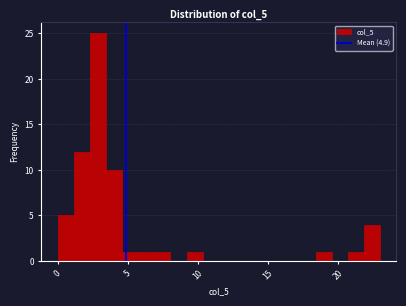

Around what value on the x-axis is the tallest bar? Give the approximate position of its centre, as read against the axis.

3.0